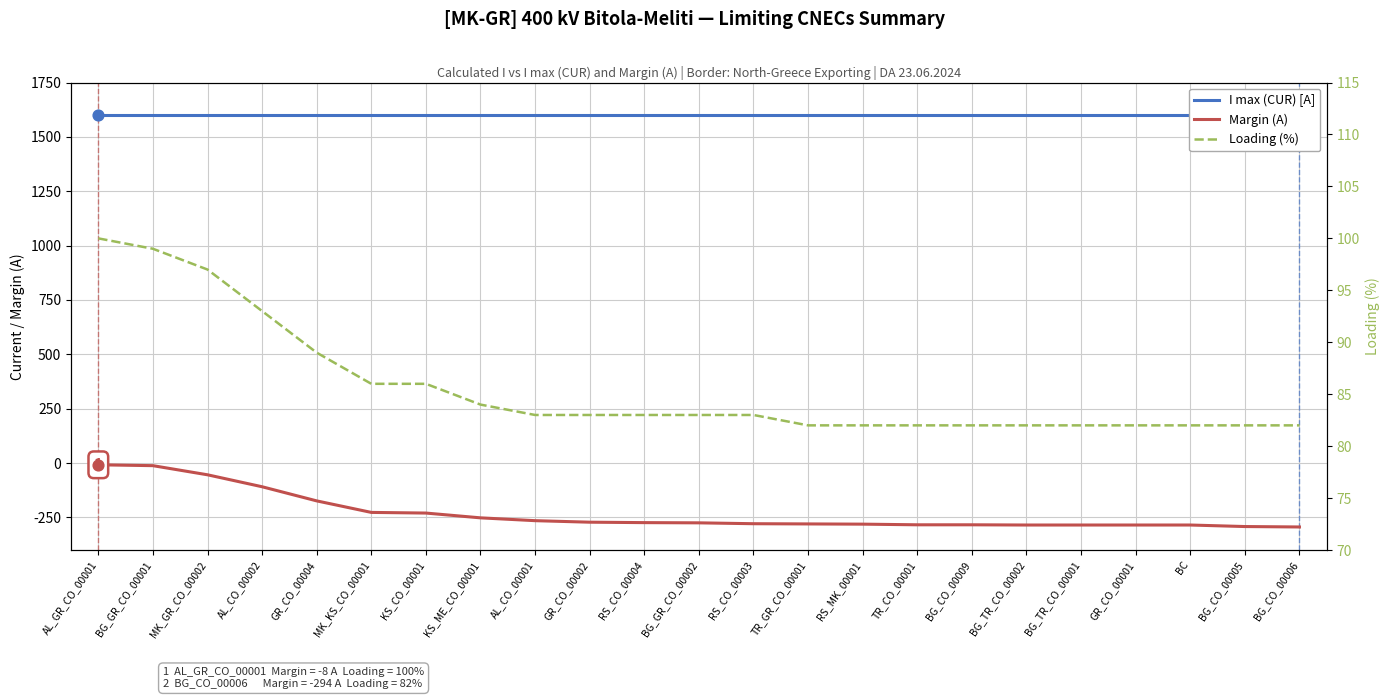

What is the total value across all series at KS_ME_CO_00001?

1432